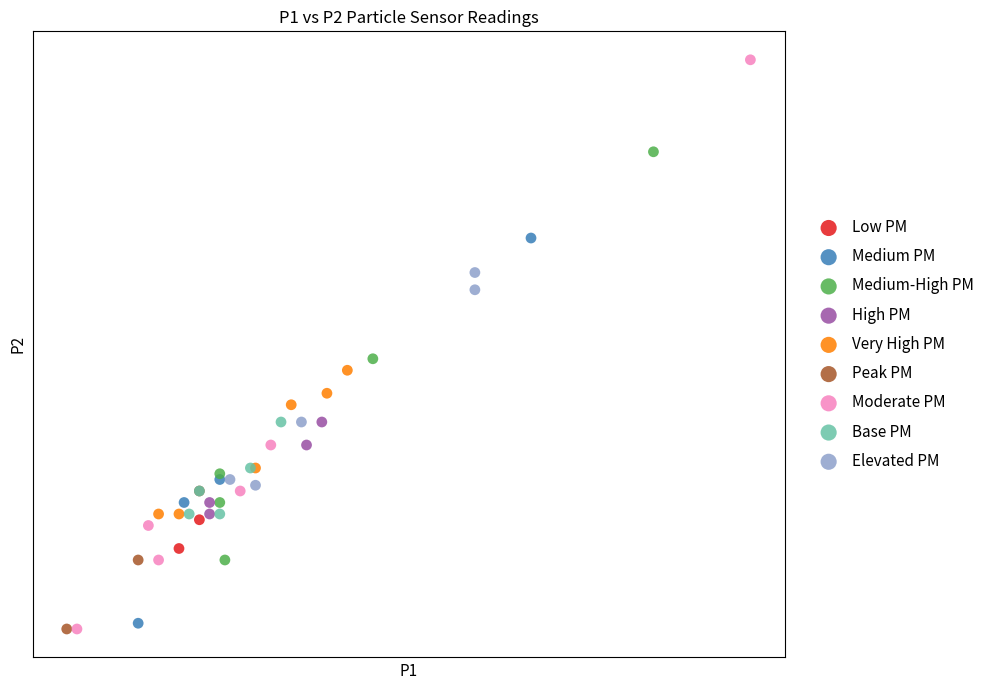

What are all the series names shown in the legend?

Low PM, Medium PM, Medium-High PM, High PM, Very High PM, Peak PM, Moderate PM, Base PM, Elevated PM